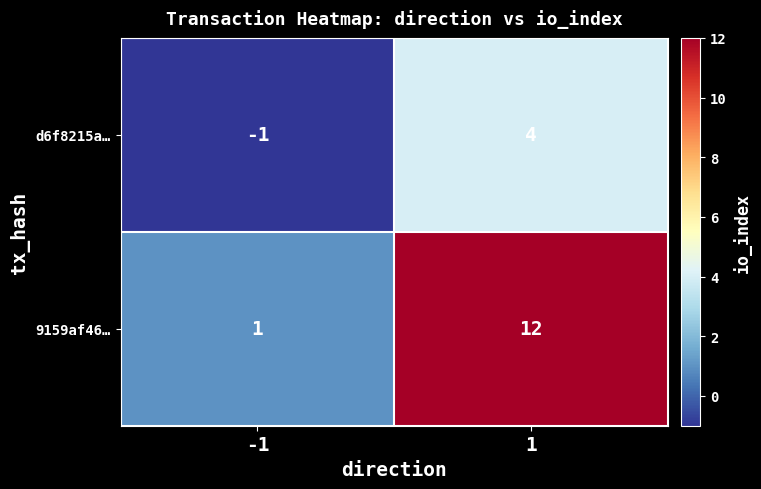

What is the total value across all series at 1?

16